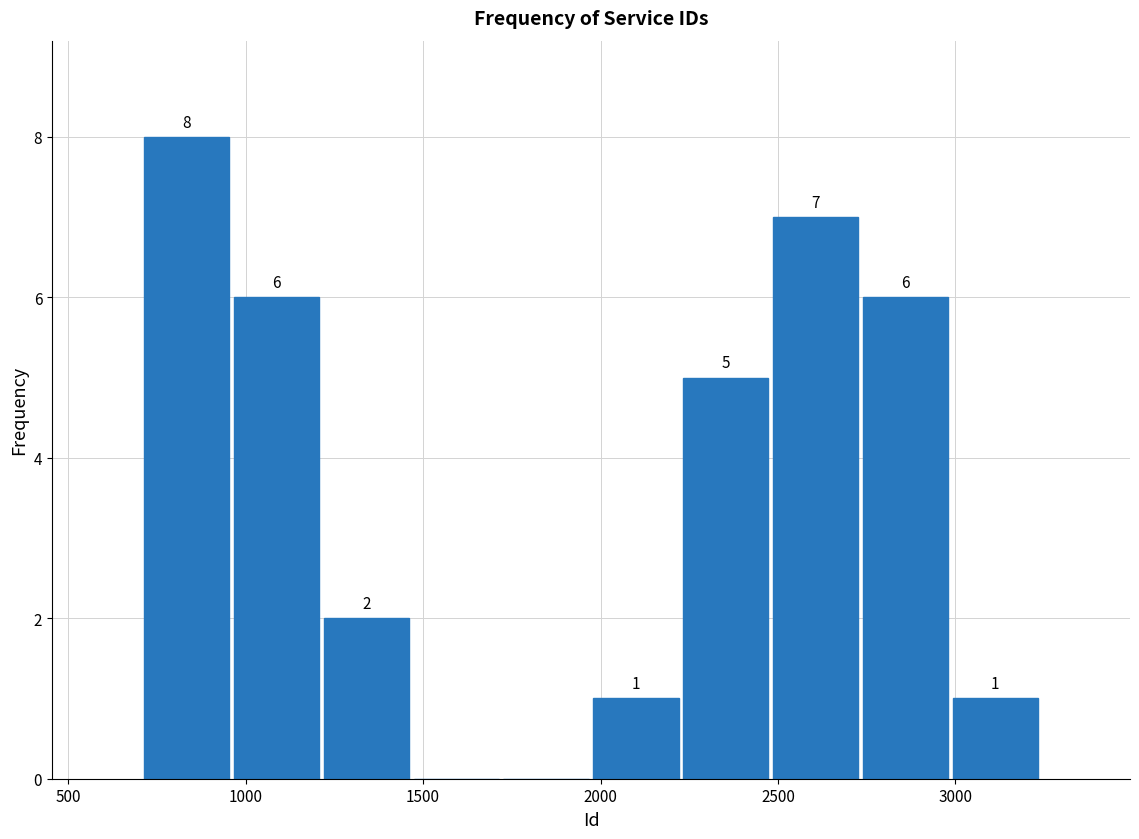

Which range on the x-axis has the tallest bar?

700 to 950